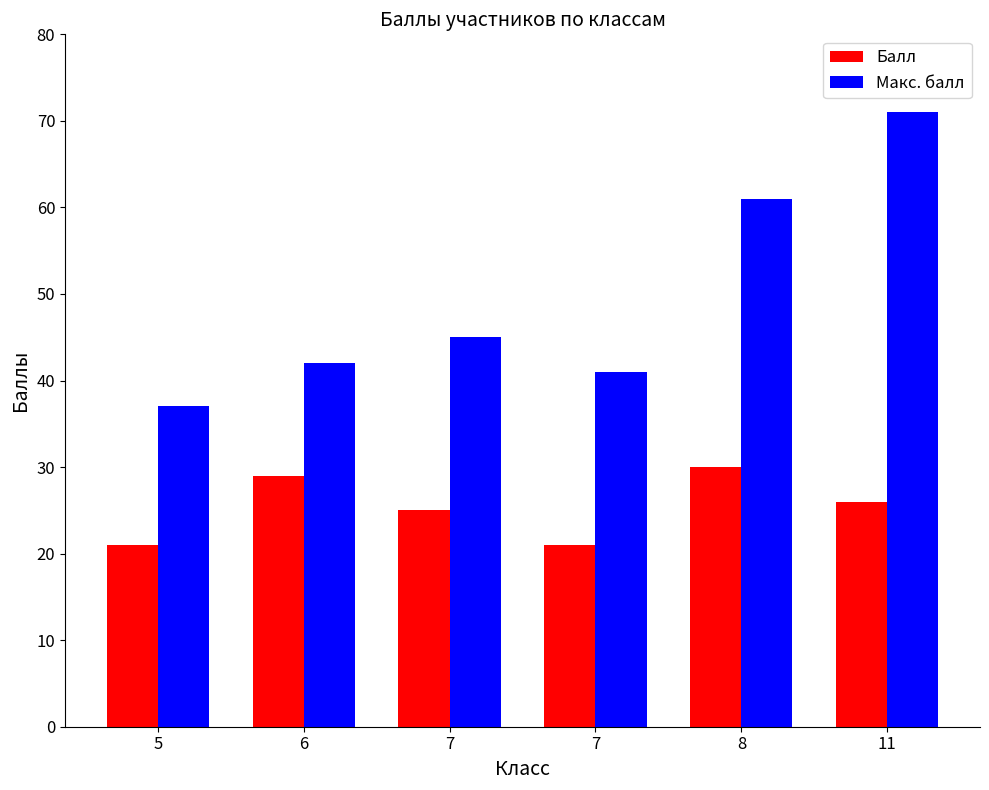

How many data points in Балл are less than 26?

3